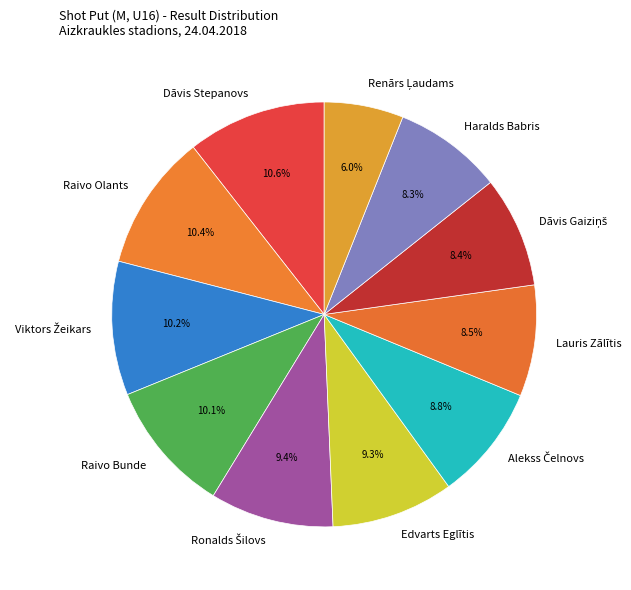

To the nearest percent, what is the difference between the largest and smallest slice percentages?

5%